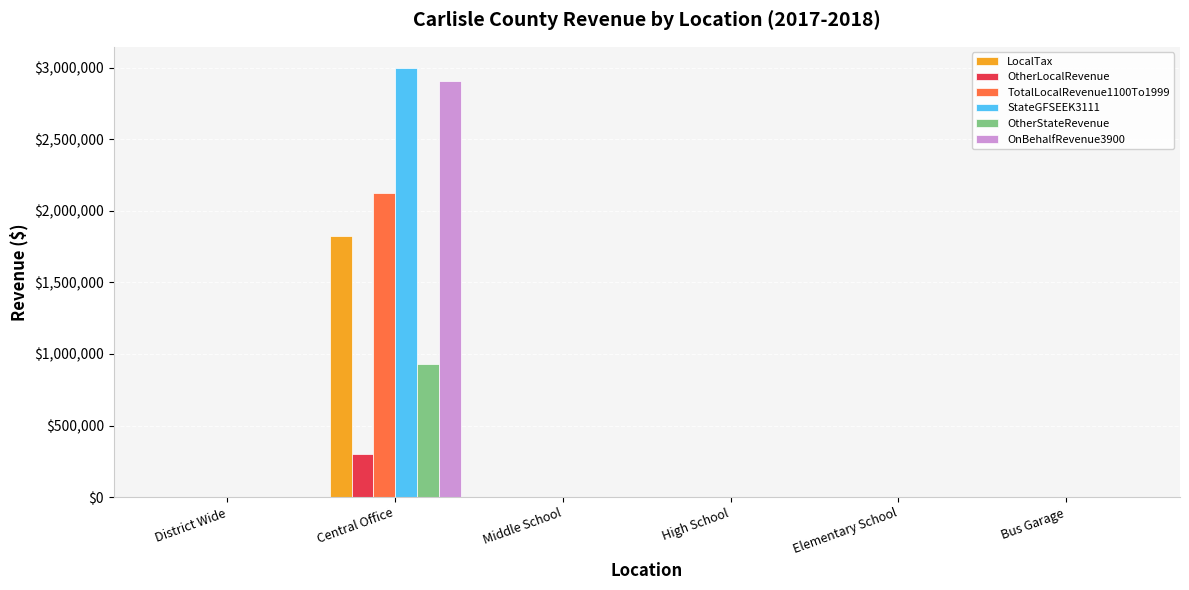

How many categories are shown in the chart?

6